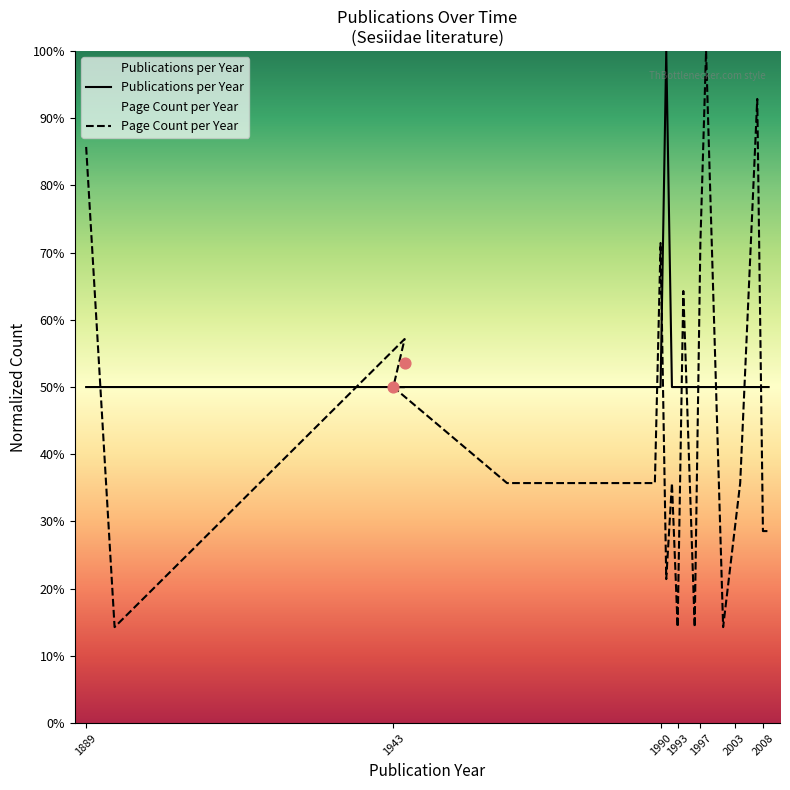

What are all the series names shown in the legend?

Publications per Year, Page Count per Year